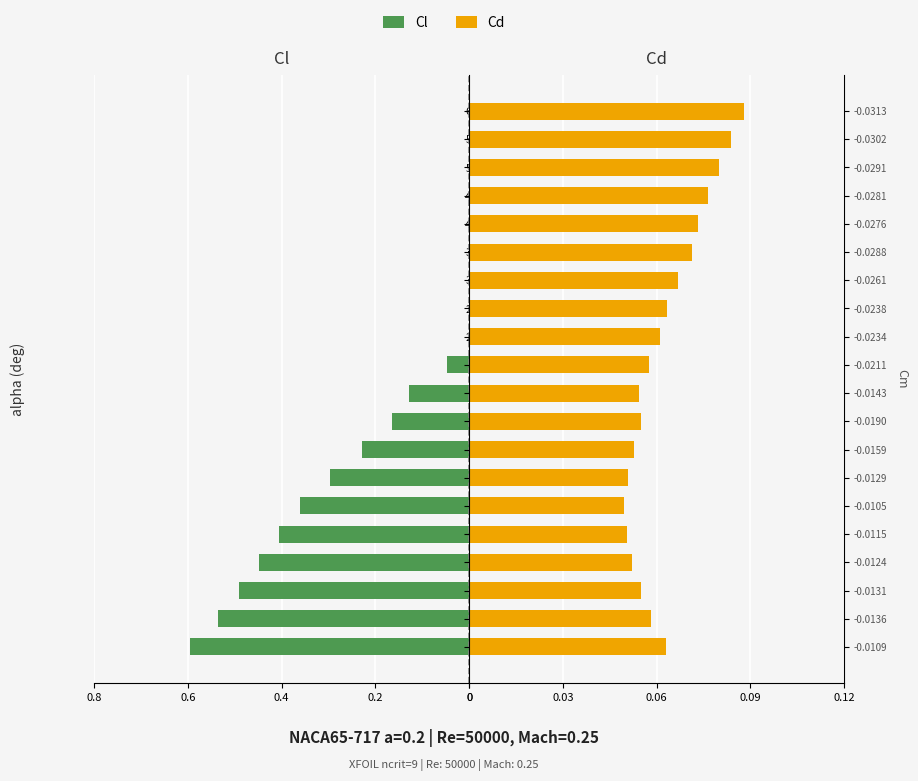

True or false: Cd has a value of 0.1 at 0.5.

True